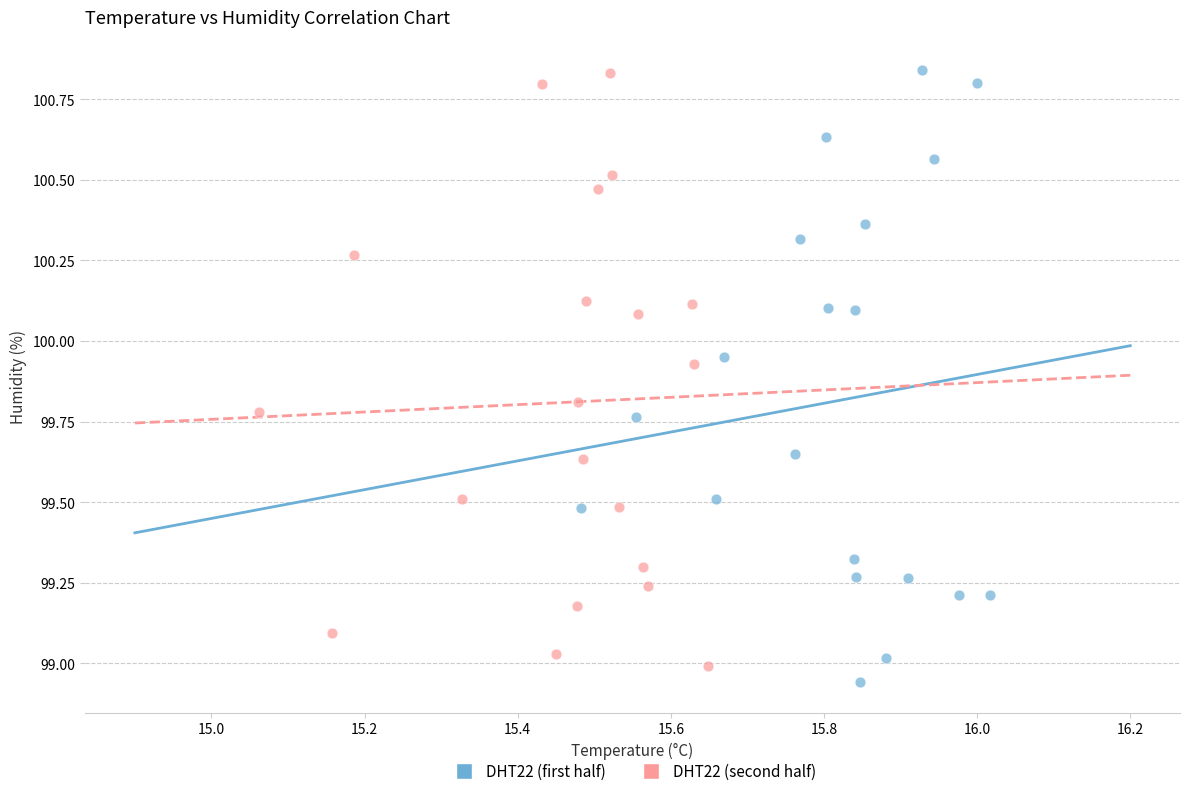

Which series contains the lowest Y value?

DHT22 (first half)